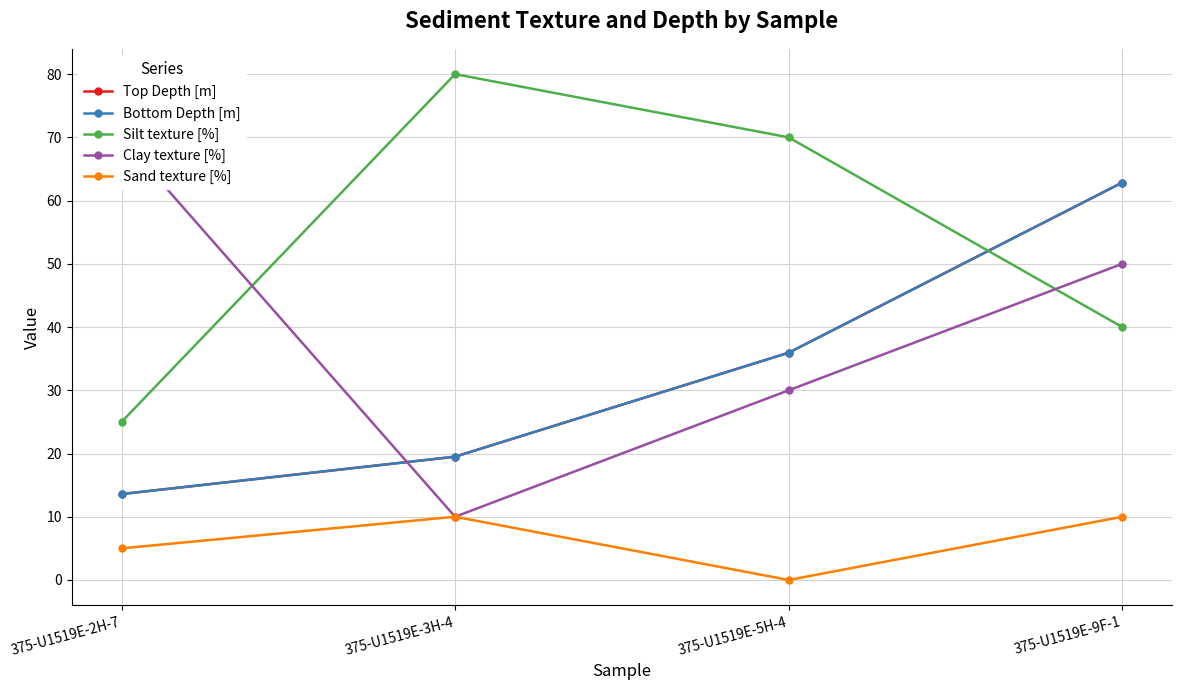

Between 375-U1519E-2H-7 and 375-U1519E-9F-1, which series saw the biggest shift?

Top Depth [m]